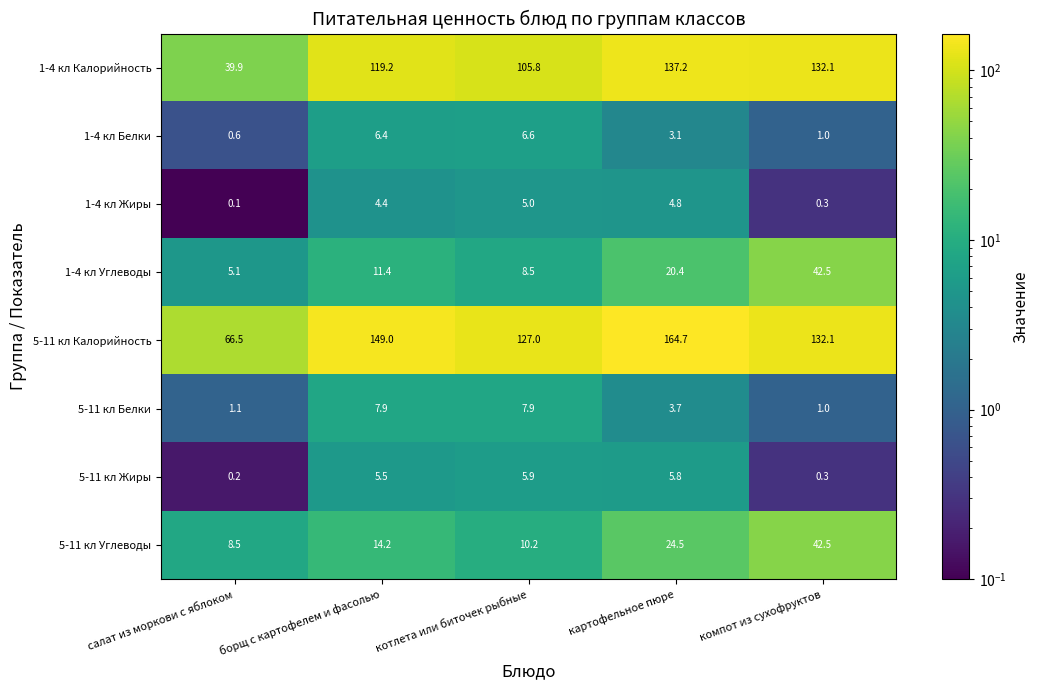

What is the difference between the highest and lowest values at салат из моркови с яблоком?

66.4